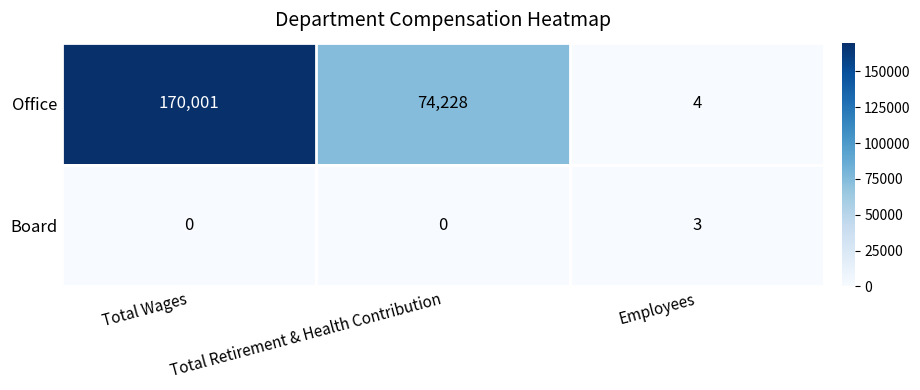

At which category is the sum across all series the highest?

Total Wages